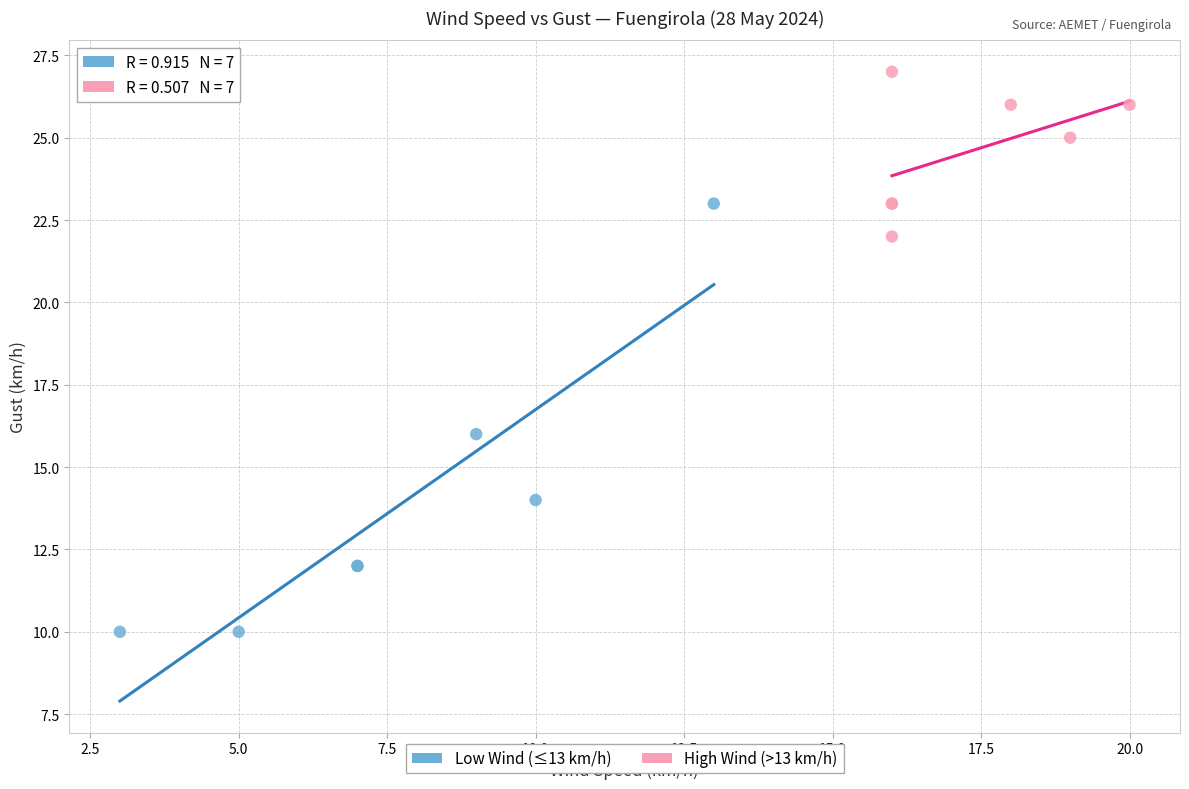

Which series reaches the maximum Y coordinate?

High Wind (>13 km/h)